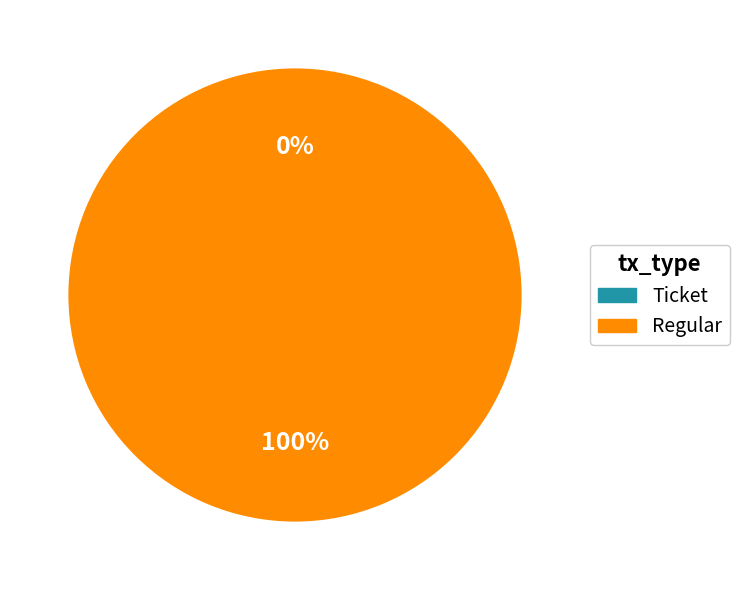

Does Regular account for over 50% of the chart?

Yes